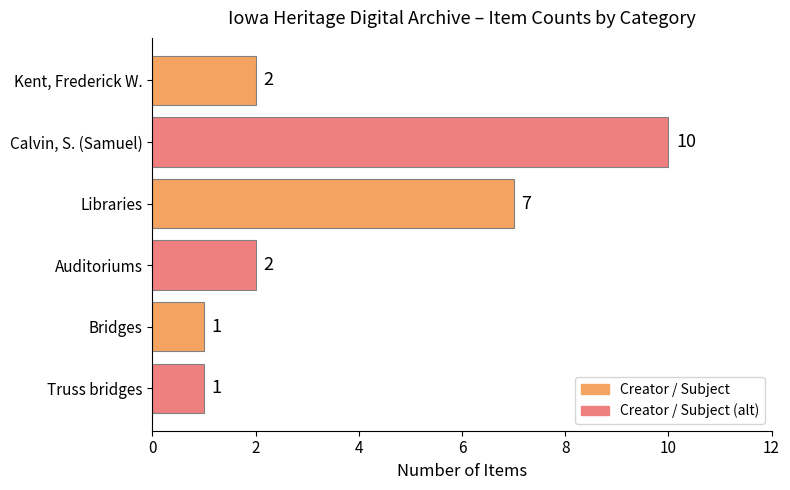

What is the average value?

4